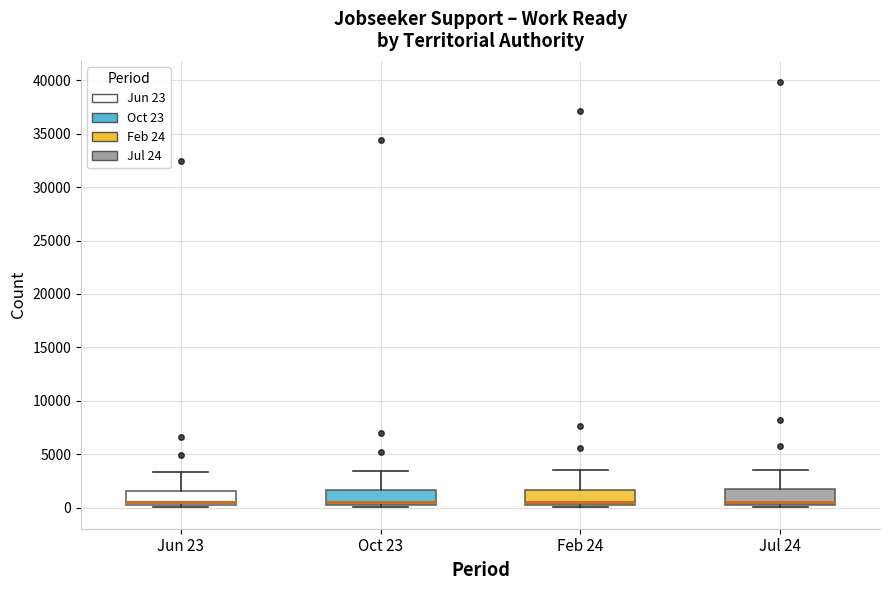

Where does the upper whisker of the box for Jun 23 end on the y-axis? The values are not printed on the chart, so give them approximately, as read against the axis.

3500